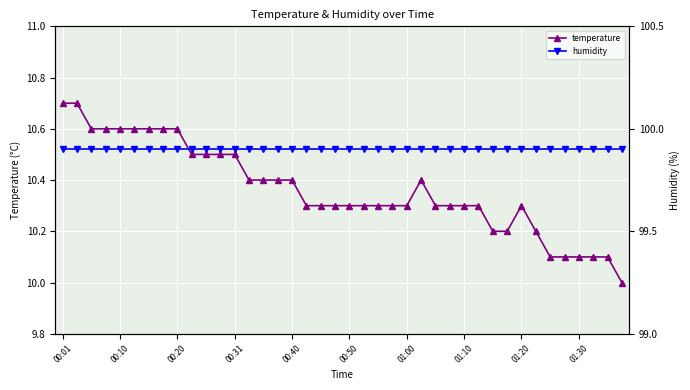

True or false: temperature and humidity cross at least once.

False